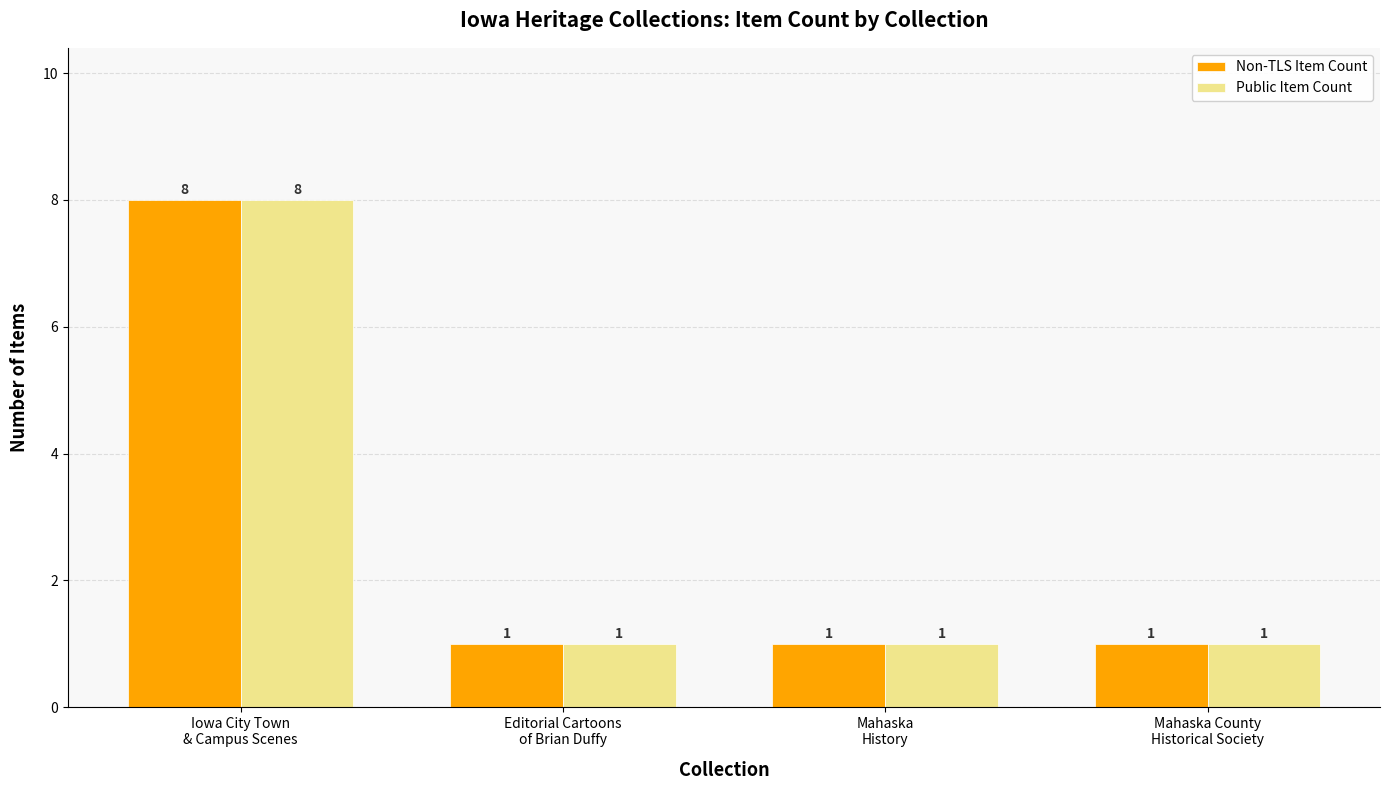

Count the number of categories in the chart.

4